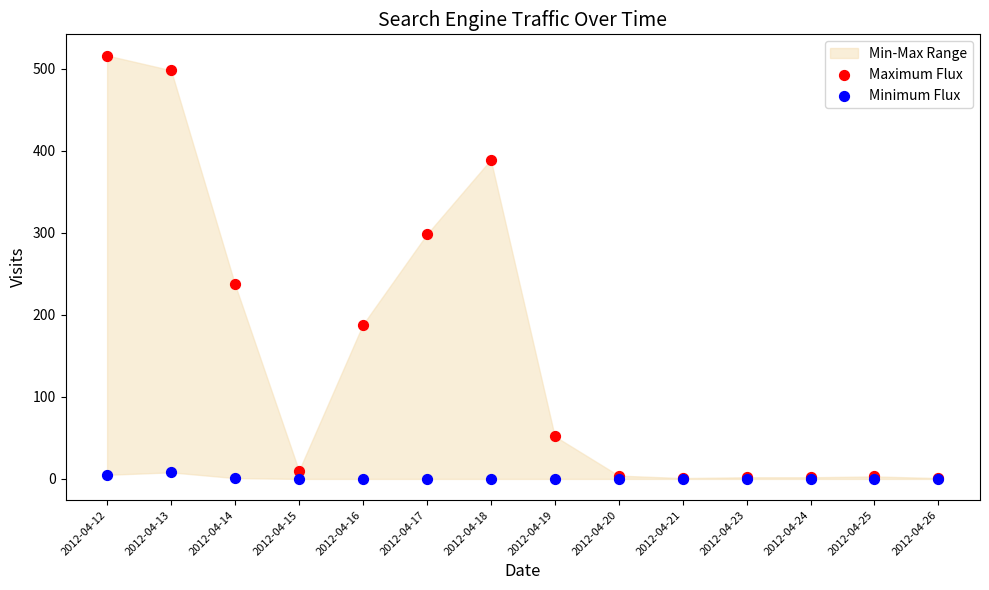

Across all series, what Y value is closest to 258?

237